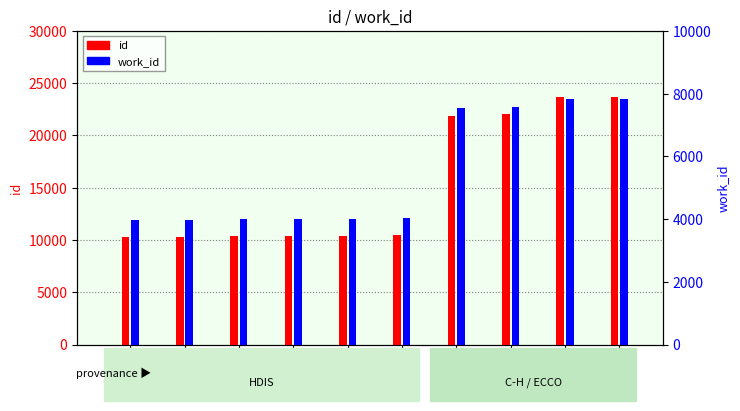

What is the value of the work_id bar at the 5th from the left?

4016